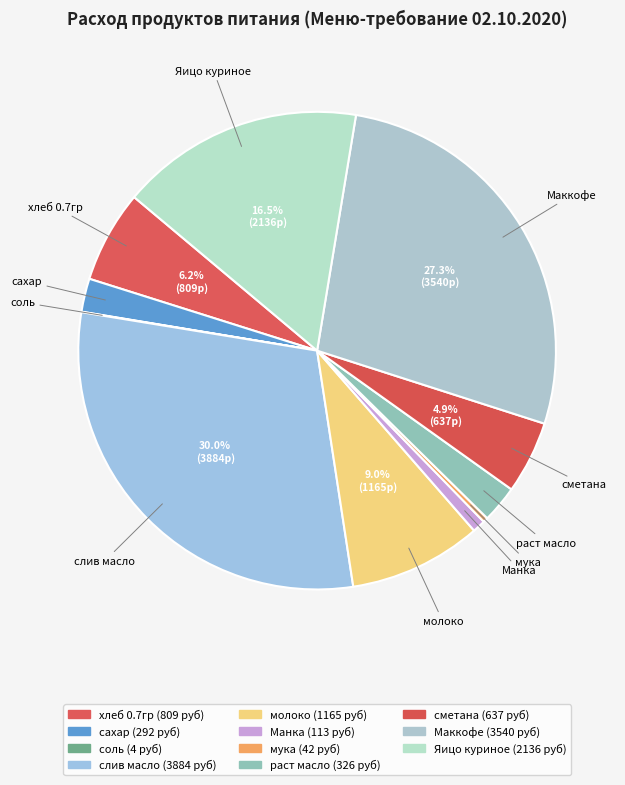

Which slice is the largest?

слив масло